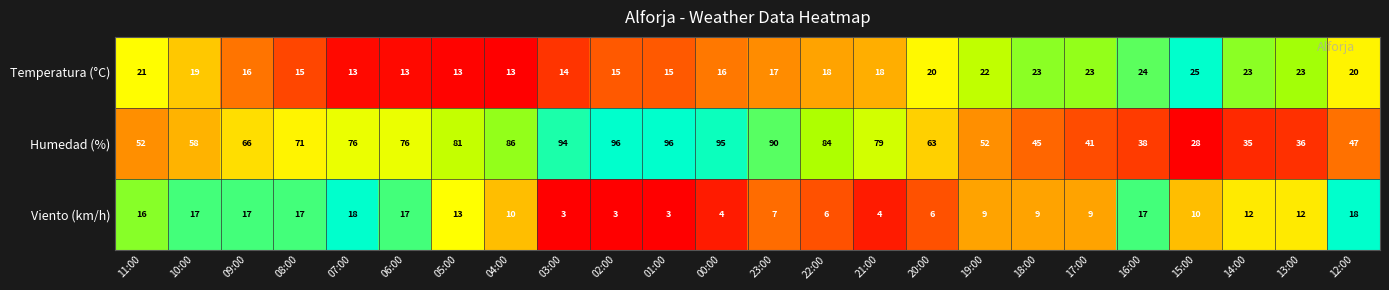

Count the number of categories in the chart.

24